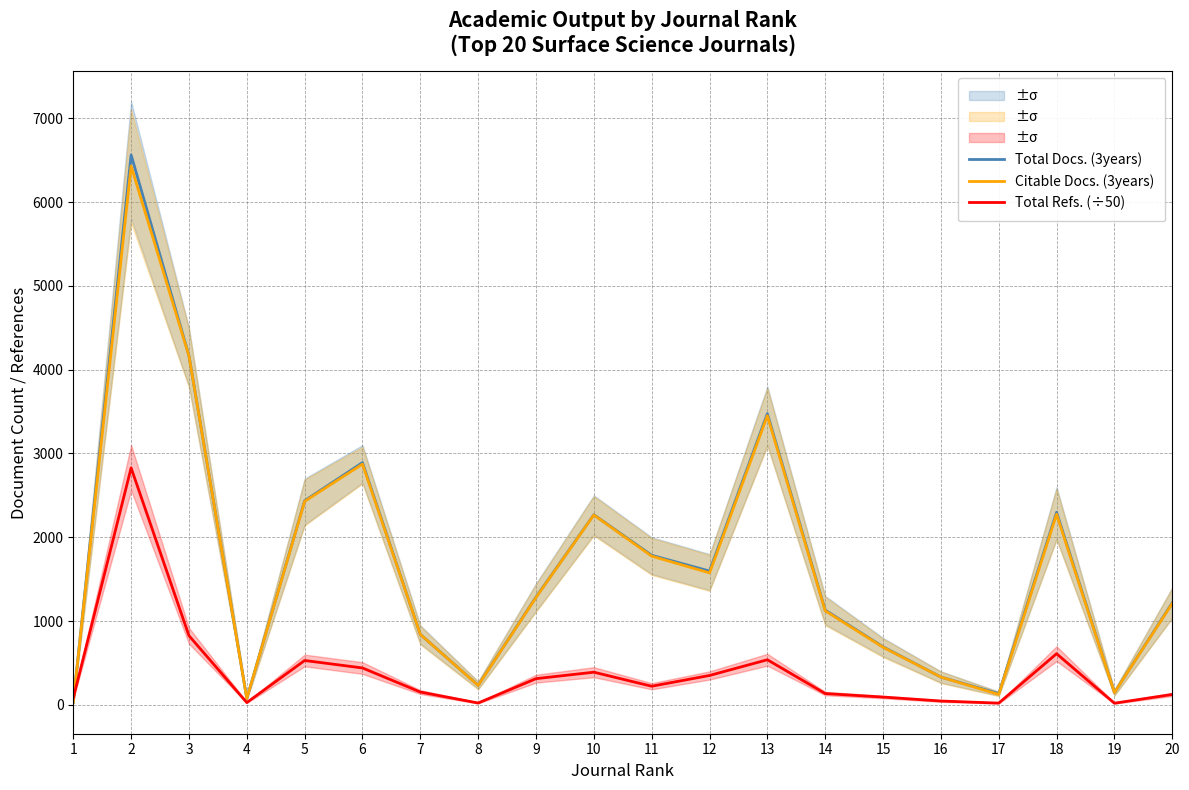

List the series in order of their peak value, highest first.

Total Docs. (3years), Citable Docs. (3years), Total Refs. (÷50)